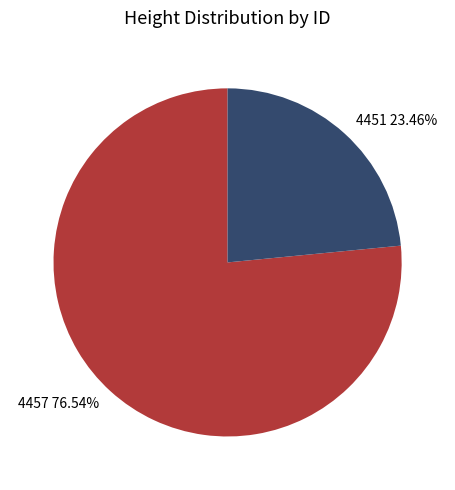

Count the number of slices in the pie.

2